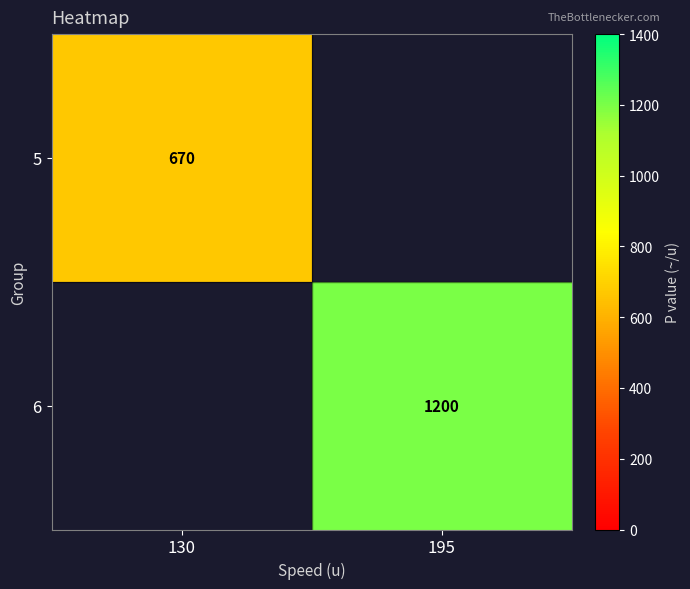

The 6 series shows 1200 at 195. True or false?

True